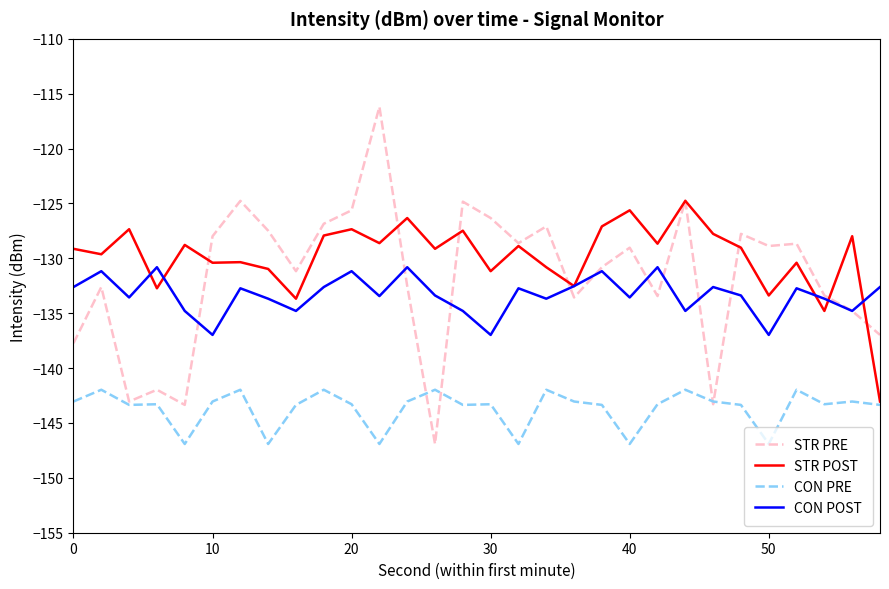

Which series has the largest range (max minus min)?

STR PRE